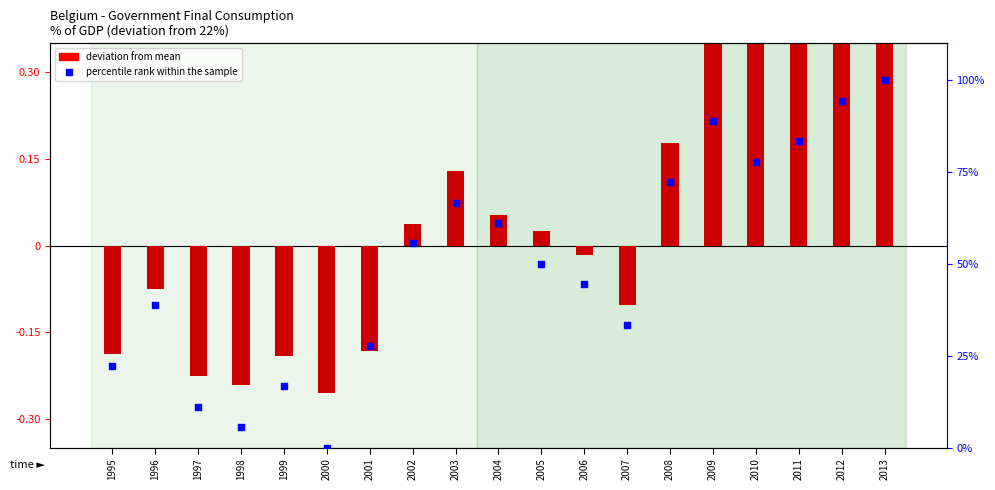

What is the total value across all series at 2005?

50.3